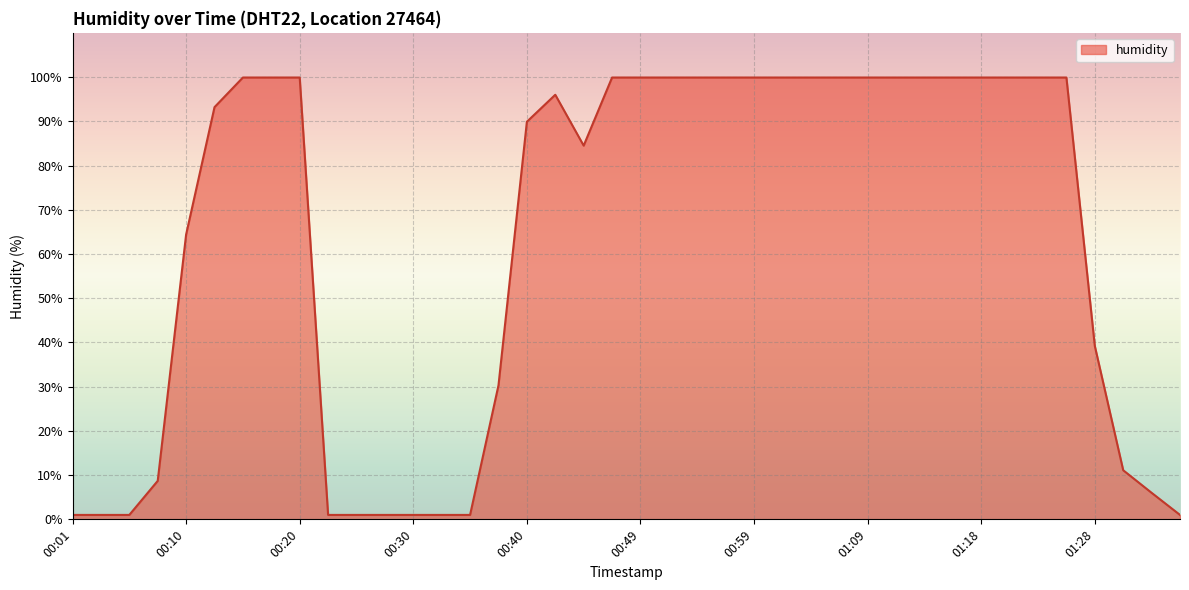

What is the difference between the maximum and minimum values?

98.9